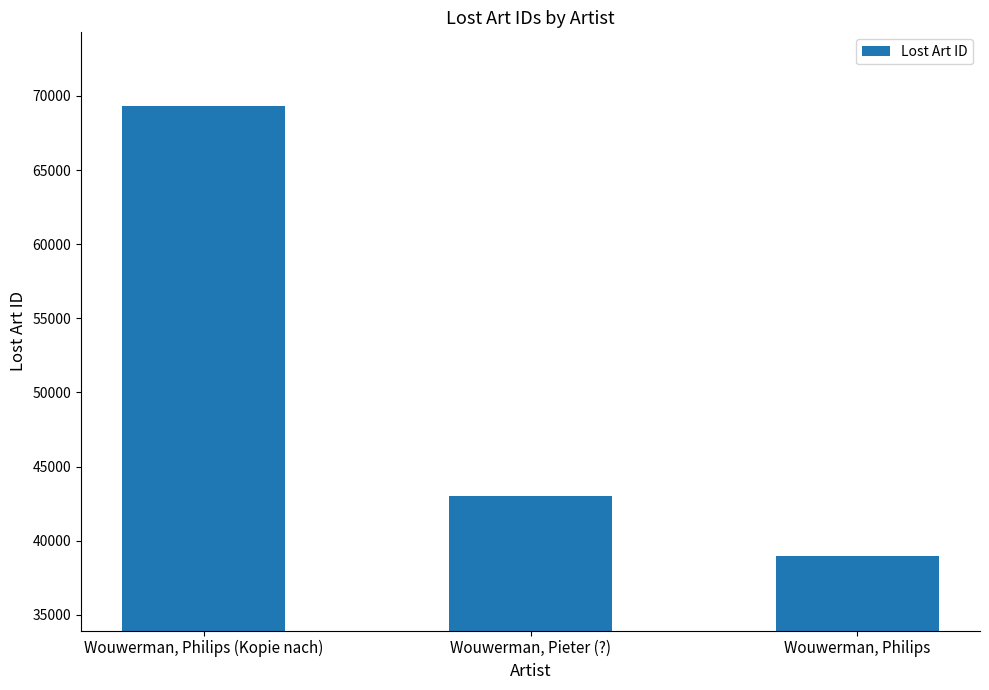

What is the change in value from Wouwerman, Pieter (?) to Wouwerman, Philips?

-4080